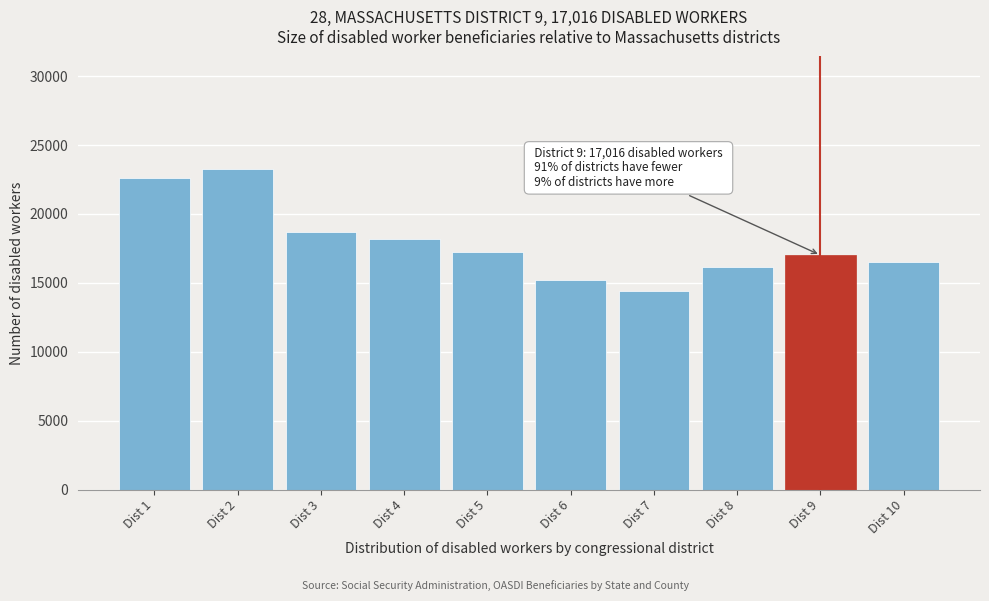

Reading left to right, list all the values displayed in this chart.

22581	23280	18720	18197	17236	15232	14445	16160	17016	16542